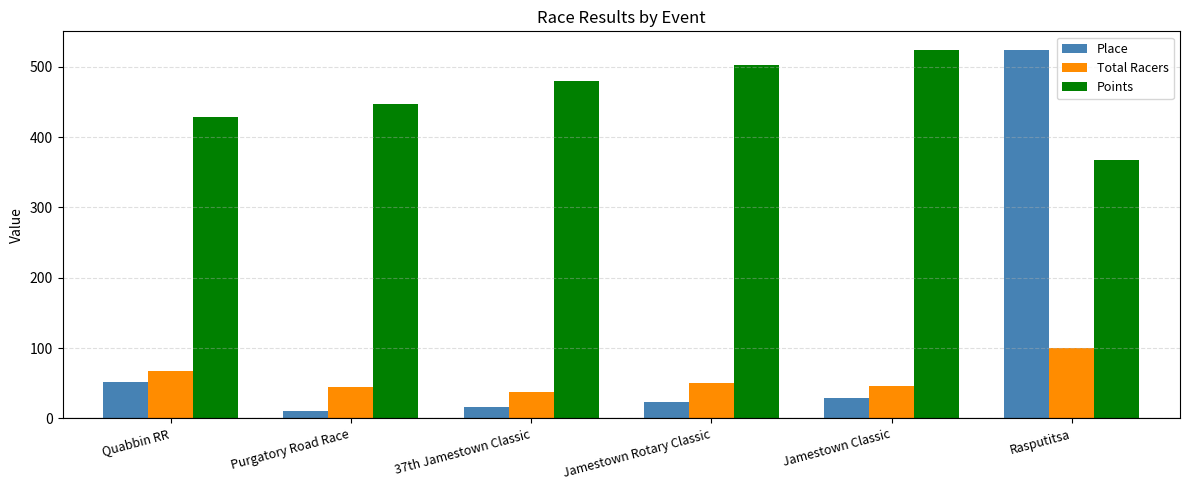

At which category is the sum across all series the highest?

Rasputitsa